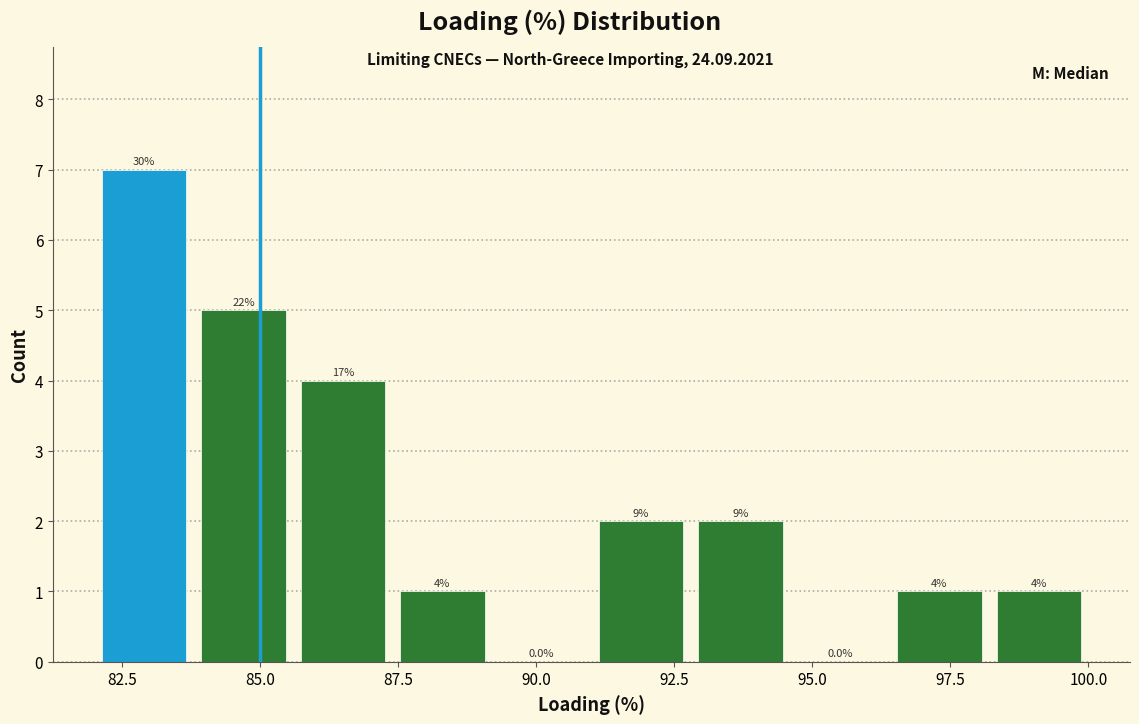

Around what value on the x-axis is the tallest bar? Give the approximate position of its centre, as read against the axis.

83.0